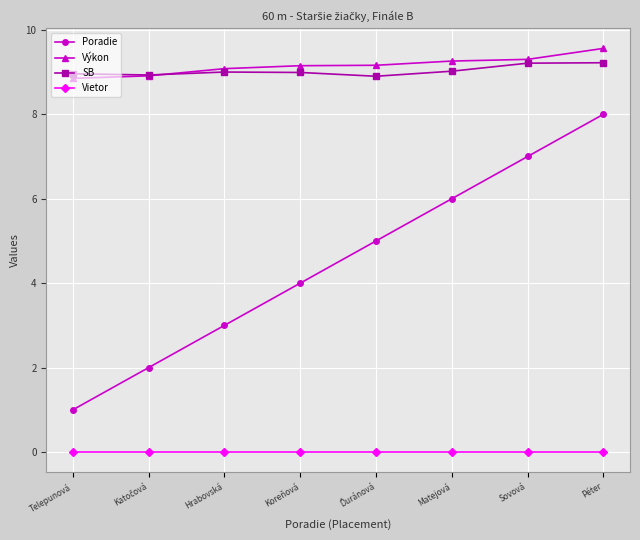

What is the difference between the Výkon values at Telepunová and Hrabovská?

0.2